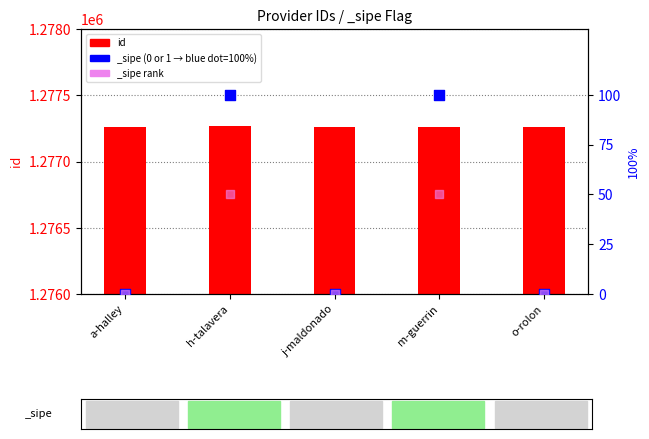

Between m-guerrin and h-talavera, which is larger?

h-talavera